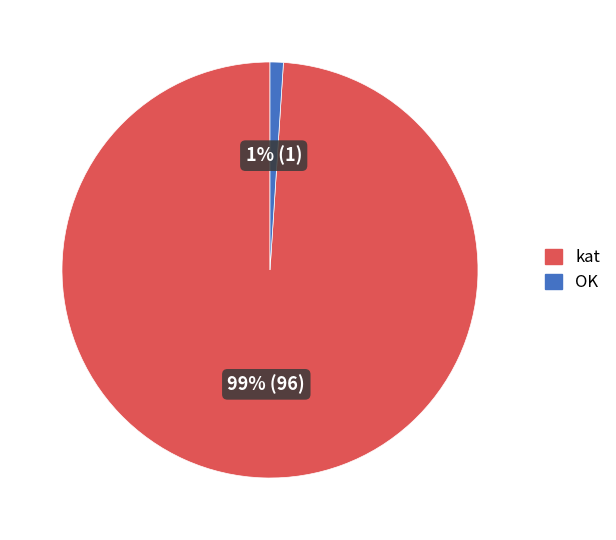

Rank the categories by value from highest to lowest.

kat, OK